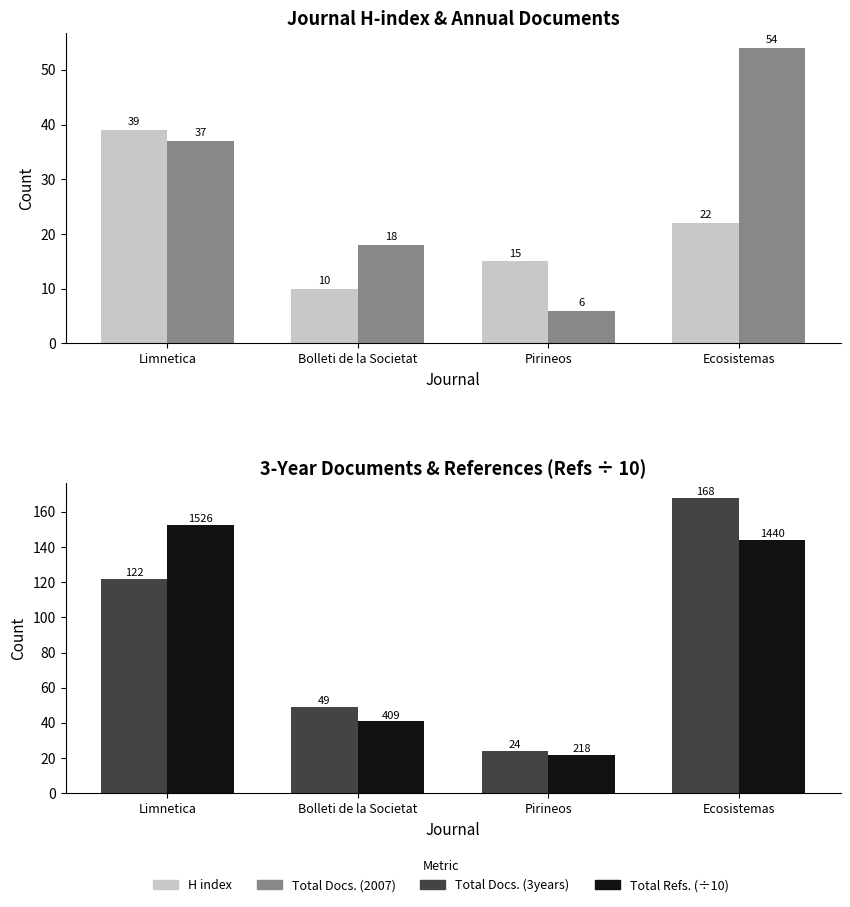

Reading left to right, what are all the values shown in this chart?

H index: 39.0	10.0	15.0	22.0
Total Docs. (2007): 37.0	18.0	6.0	54.0
Total Docs. (3years): 122.0	49.0	24.0	168.0
Total Refs. (÷10): 152.6	40.9	21.8	144.0